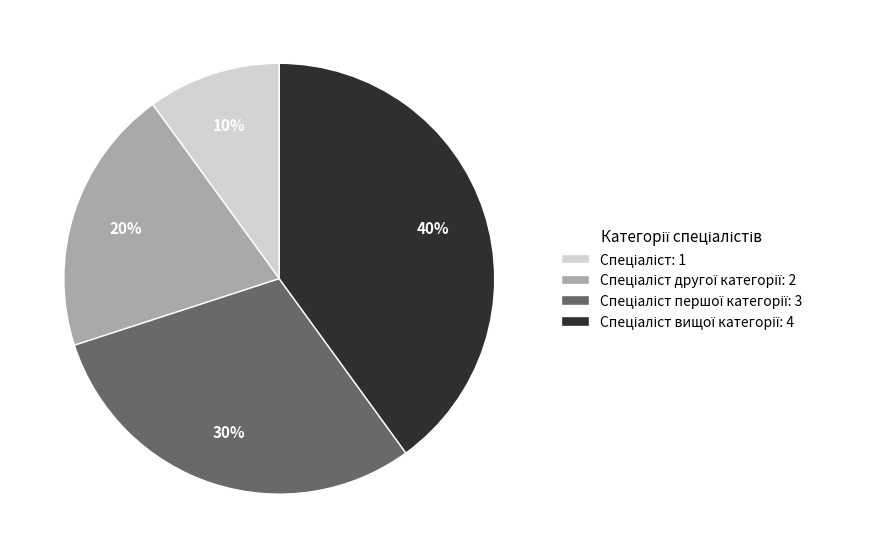

To the nearest percent, what is the average slice percentage?

25%